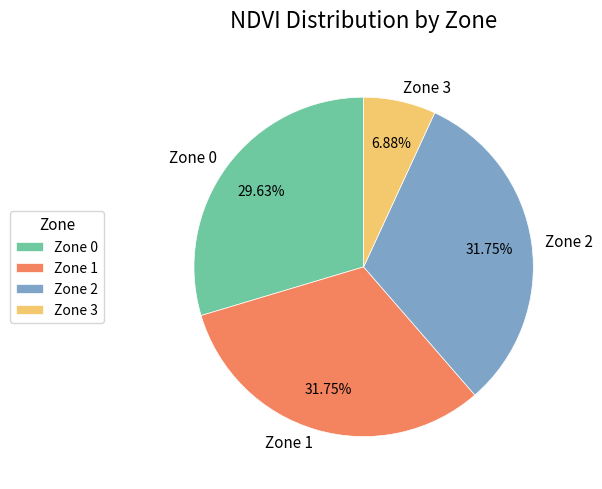

Is there a majority slice in this chart?

No